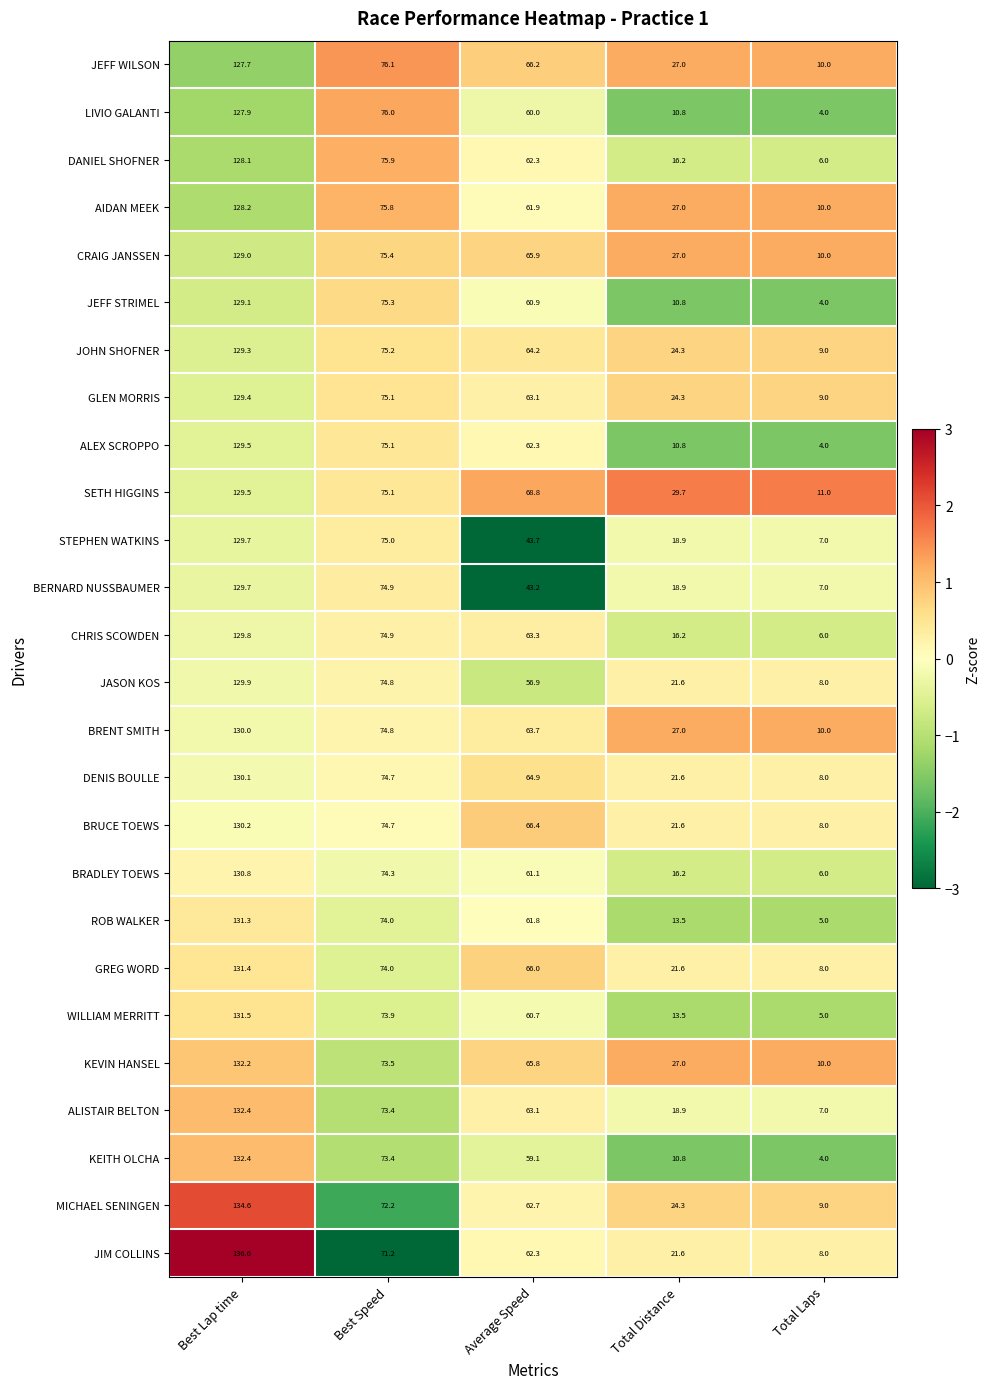

What is the difference between the highest and lowest values at Total Distance?

18.9